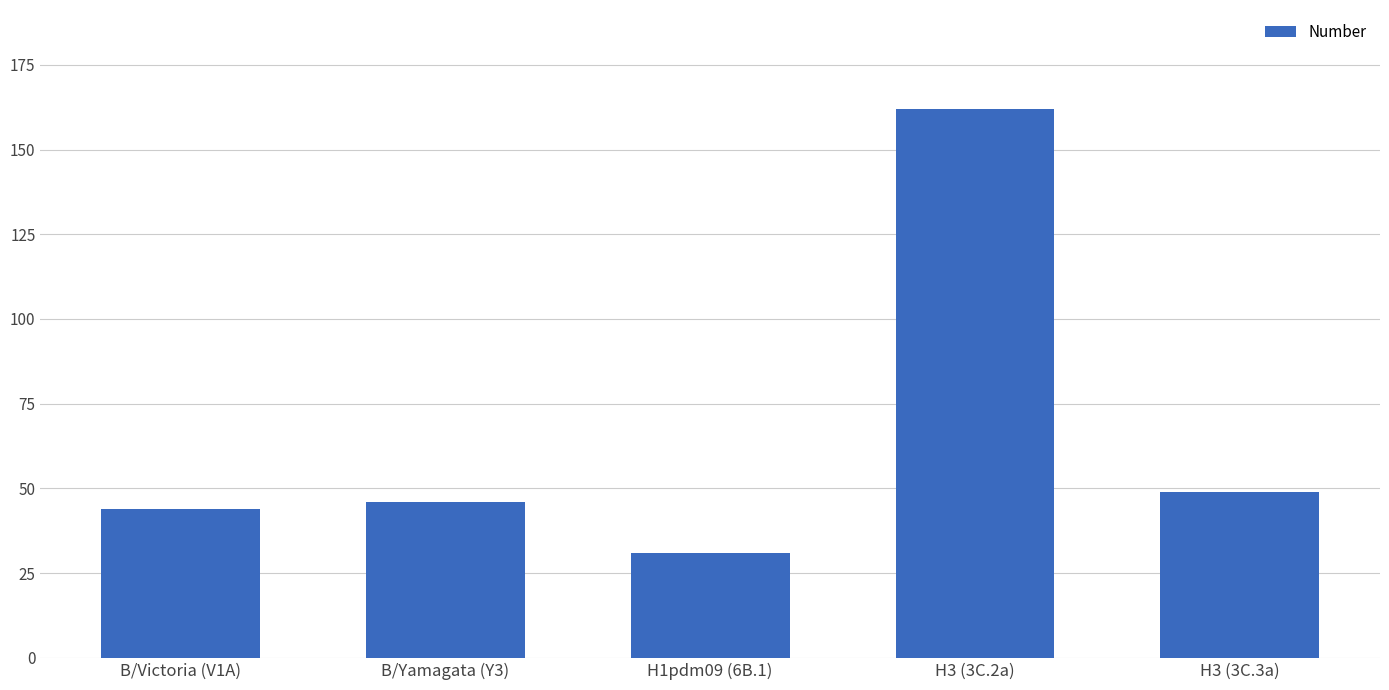

What is the label of the 2nd bar from the right?

H3 (3C.2a)